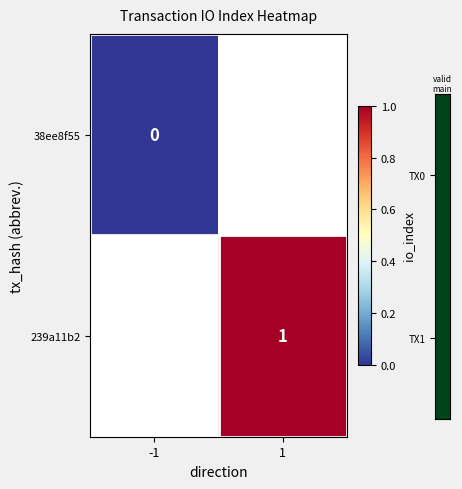

True or false: 239a11b2 has a value of 1 at 1.

True